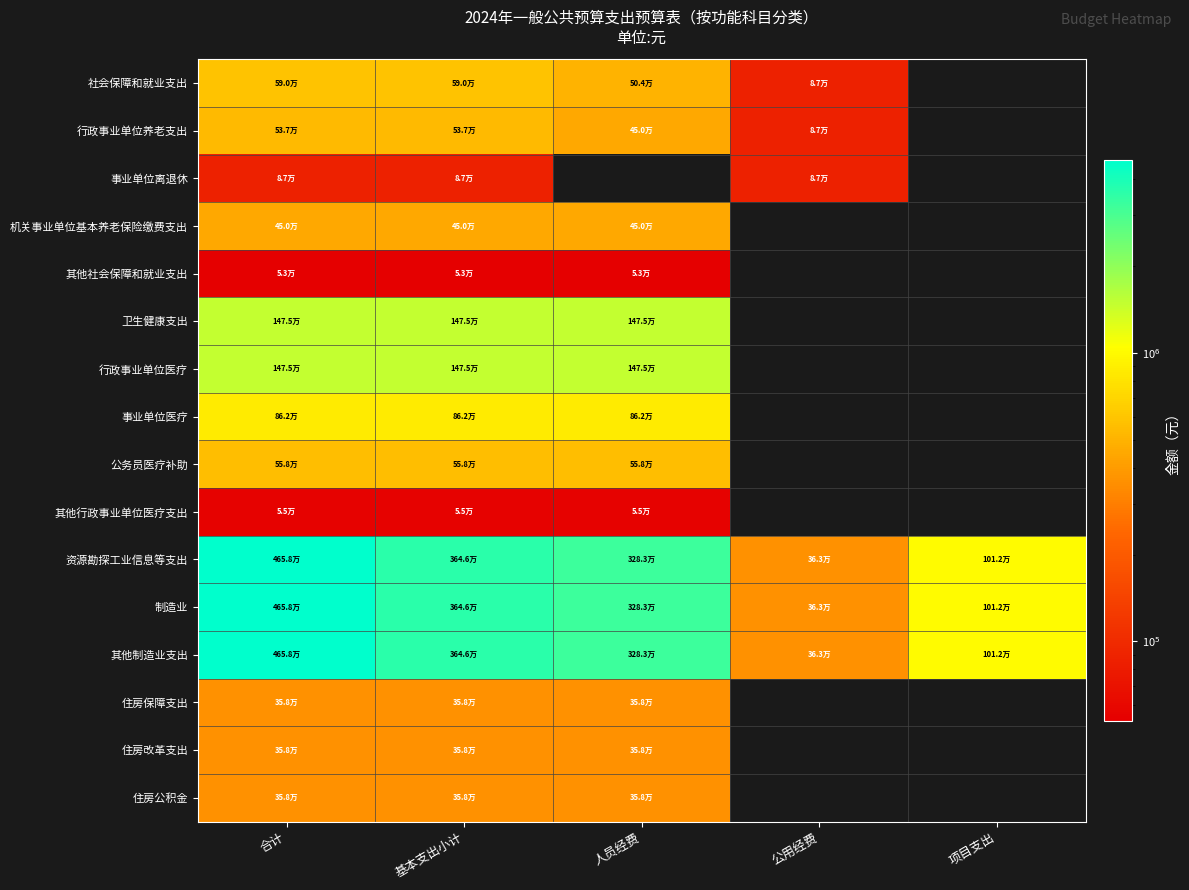

At how many categories does at least one series exceed 89402?

5